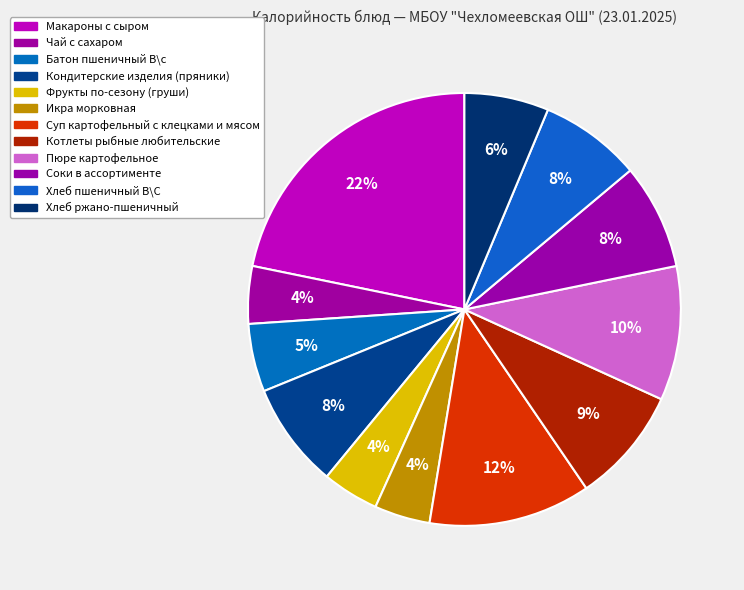

Rank the categories by value from highest to lowest.

Макароны с сыром, Суп картофельный с клецками и мясом, Пюре картофельное, Котлеты рыбные любительские, Кондитерские изделия (пряники), Соки в ассортименте, Хлеб пшеничный В\С, Хлеб ржано-пшеничный, Батон пшеничный В\с, Чай с сахаром, Фрукты по-сезону (груши), Икра морковная